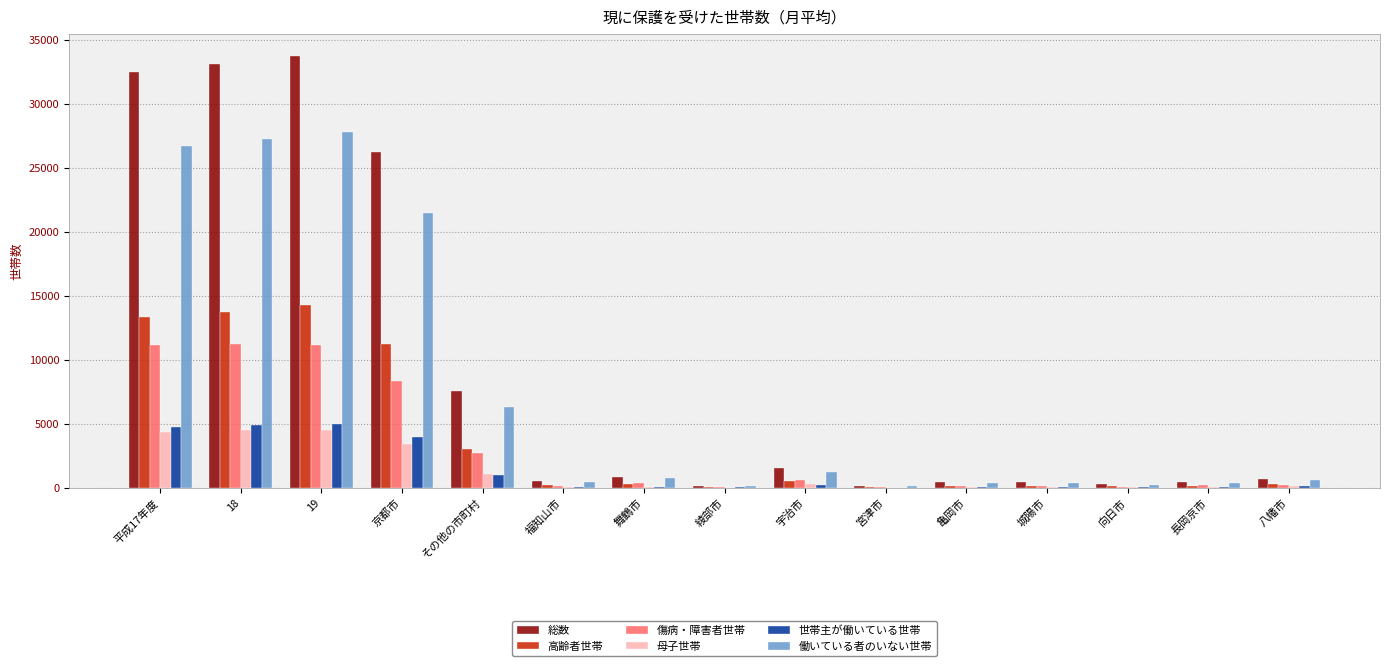

At which label does 働いている者のいない世帯 first exceed 584?

平成17年度